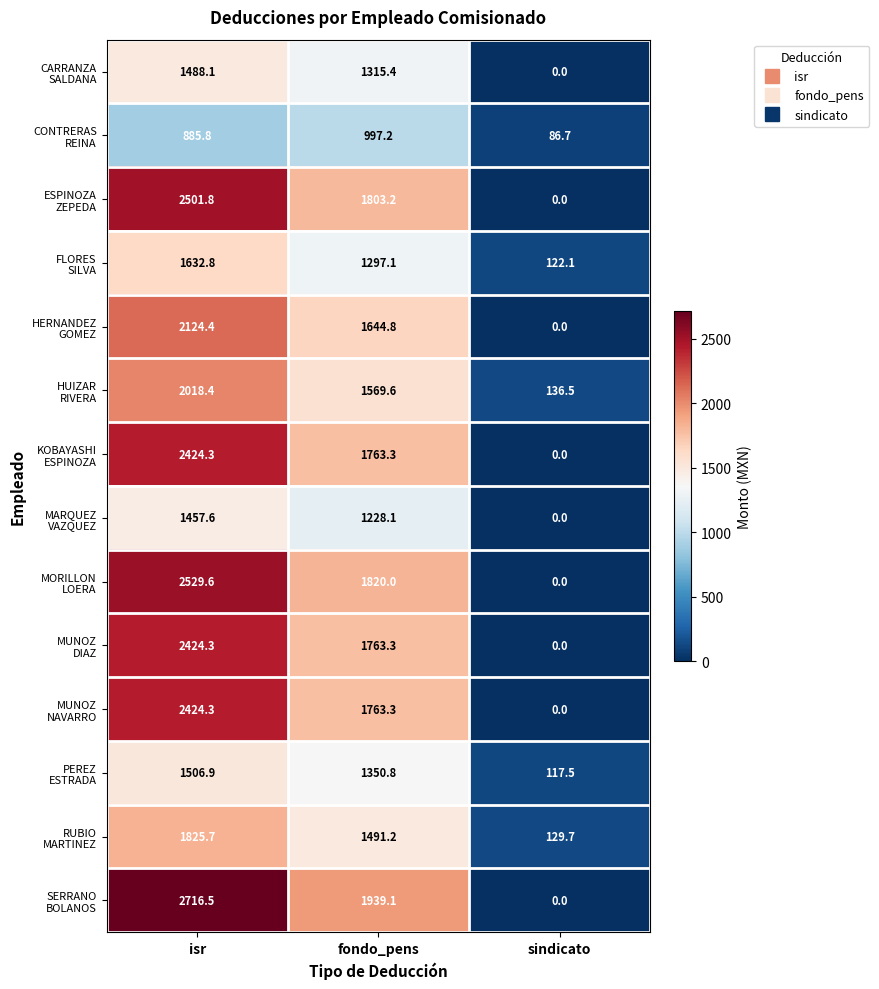

At which category is the sum across all series the highest?

isr